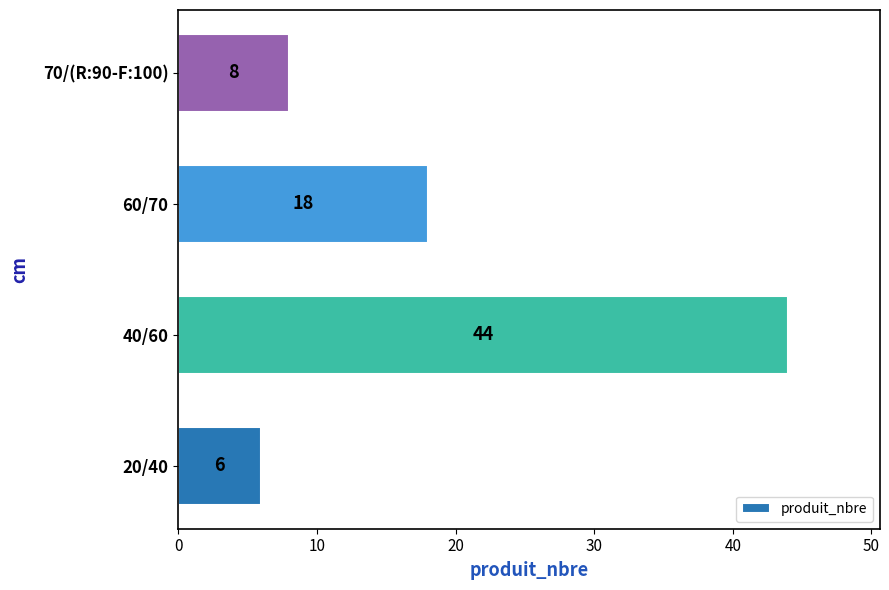

Which has a higher value, 70/(R:90-F:100) or 60/70?

60/70